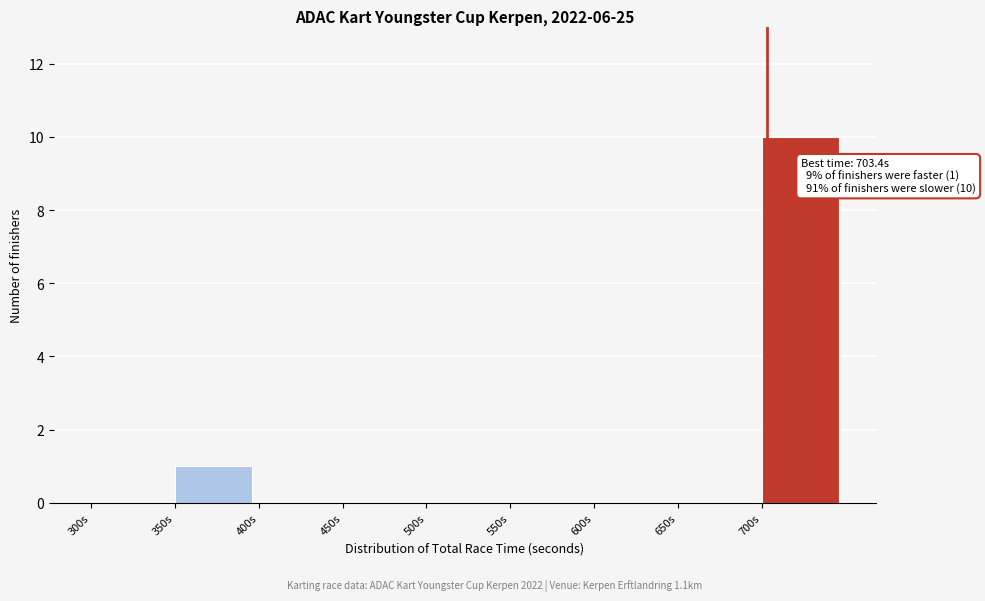

Which range on the x-axis has the tallest bar?

700 to 750